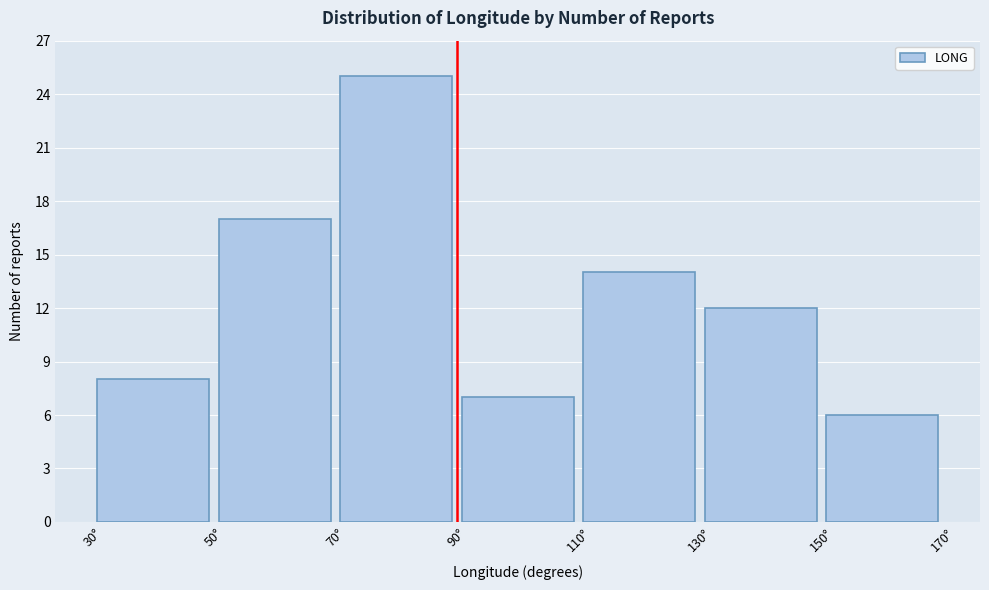

Reading left to right, transcribe this chart: for each bar, give the range it covers on the x-axis and its height. The values are not printed on the chart, so give them approximately, as read against the axis.

30 to 50: 8
50 to 70: 17
70 to 90: 25
90 to 110: 7
110 to 130: 14
130 to 150: 12
150 to 170: 6